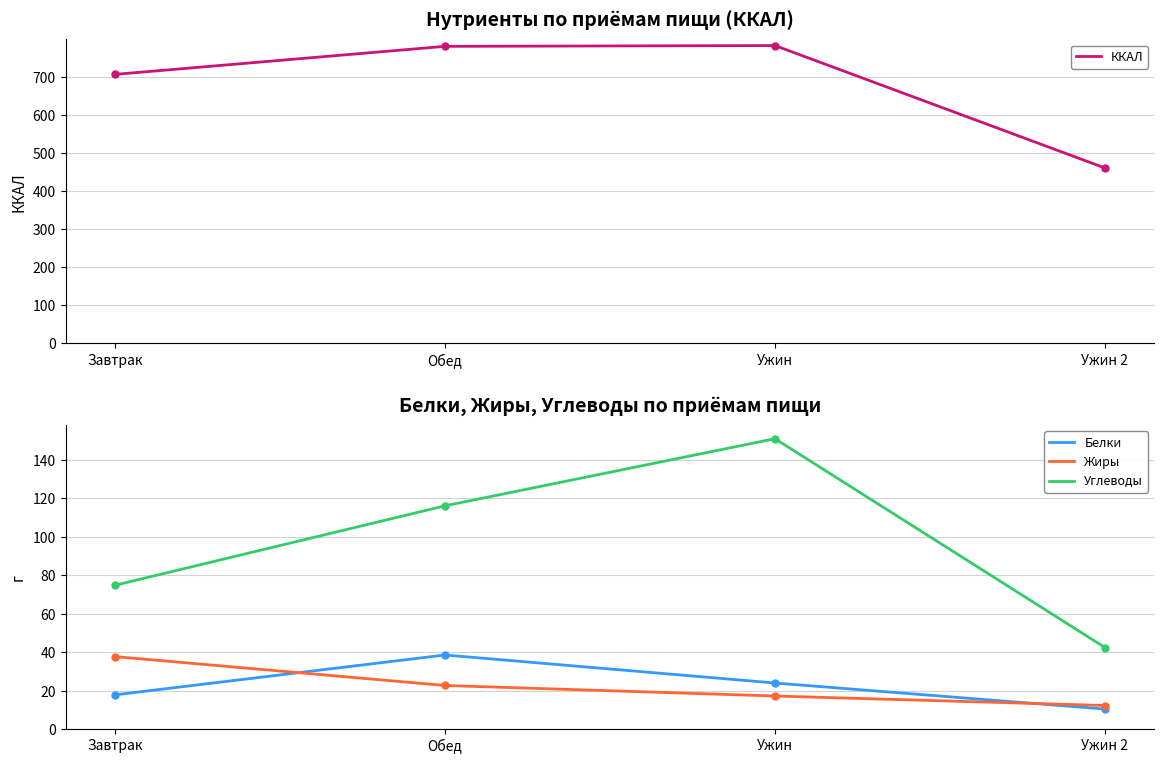

What is the sum of the Жиры values at Обед and Ужин?

40.0